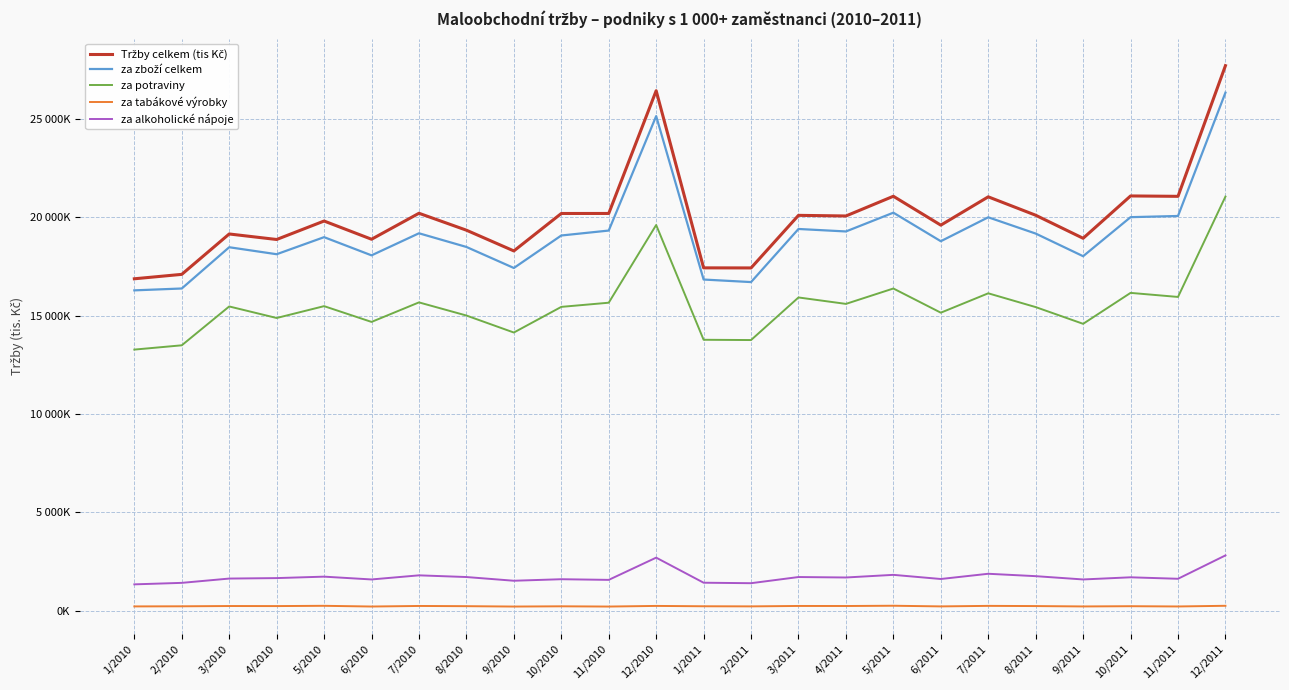

Does the chart display data point markers on the line(s)?

No